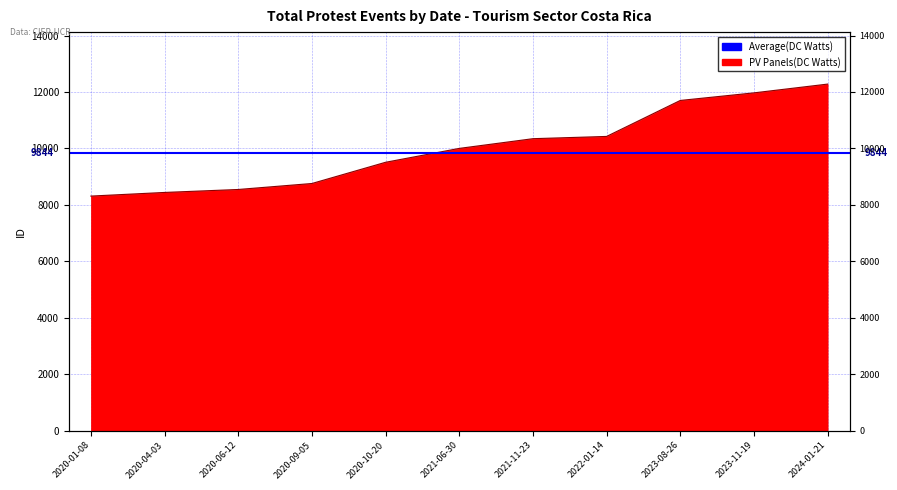

At which label is the value closest to 10295?

2021-11-23